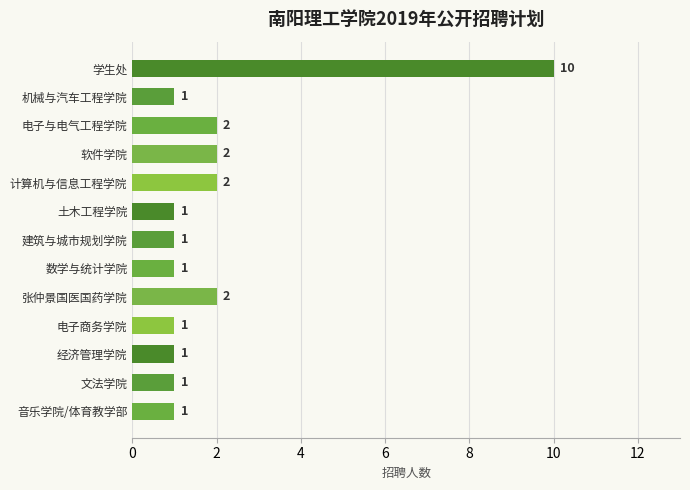

Reading top to bottom, what are all the values shown in this chart?

学生处=10	机械与汽车工程学院=1	电子与电气工程学院=2	软件学院=2	计算机与信息工程学院=2	土木工程学院=1	建筑与城市规划学院=1	数学与统计学院=1	张仲景国医国药学院=2	电子商务学院=1	经济管理学院=1	文法学院=1	音乐学院/体育教学部=1